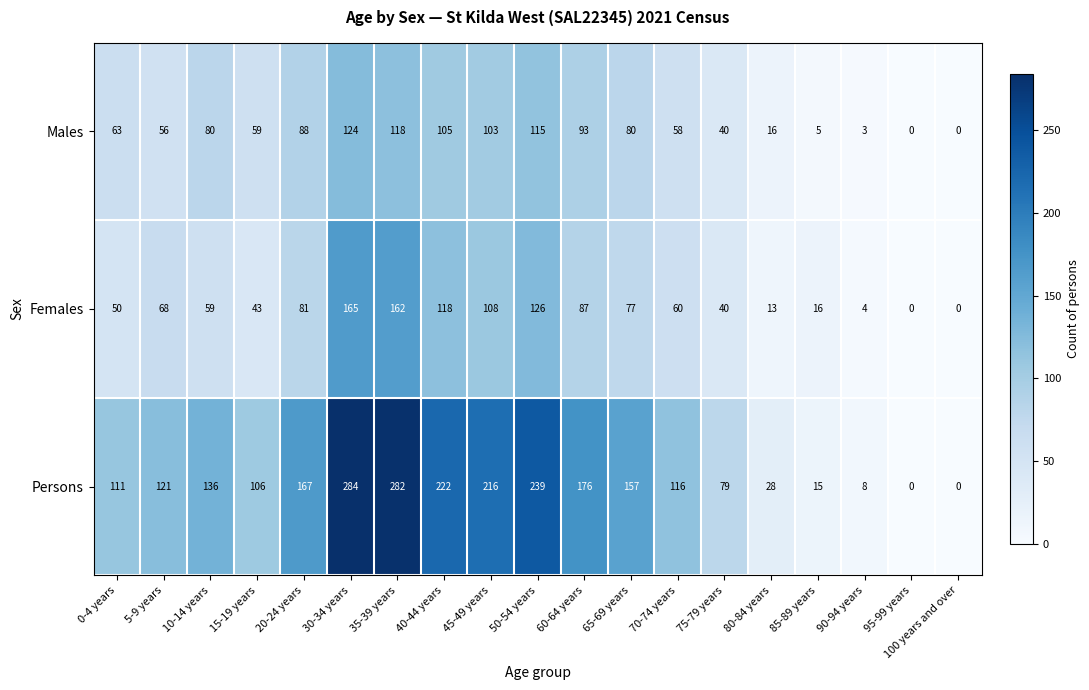

Rank the series by their maximum value, from lowest to highest.

Males, Females, Persons